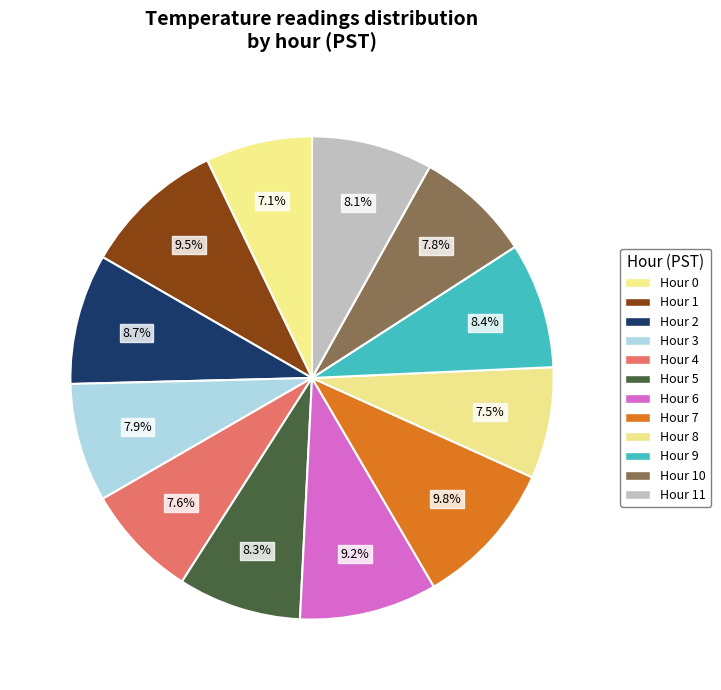

What is the change in value from Hour 8 to Hour 11?

+4